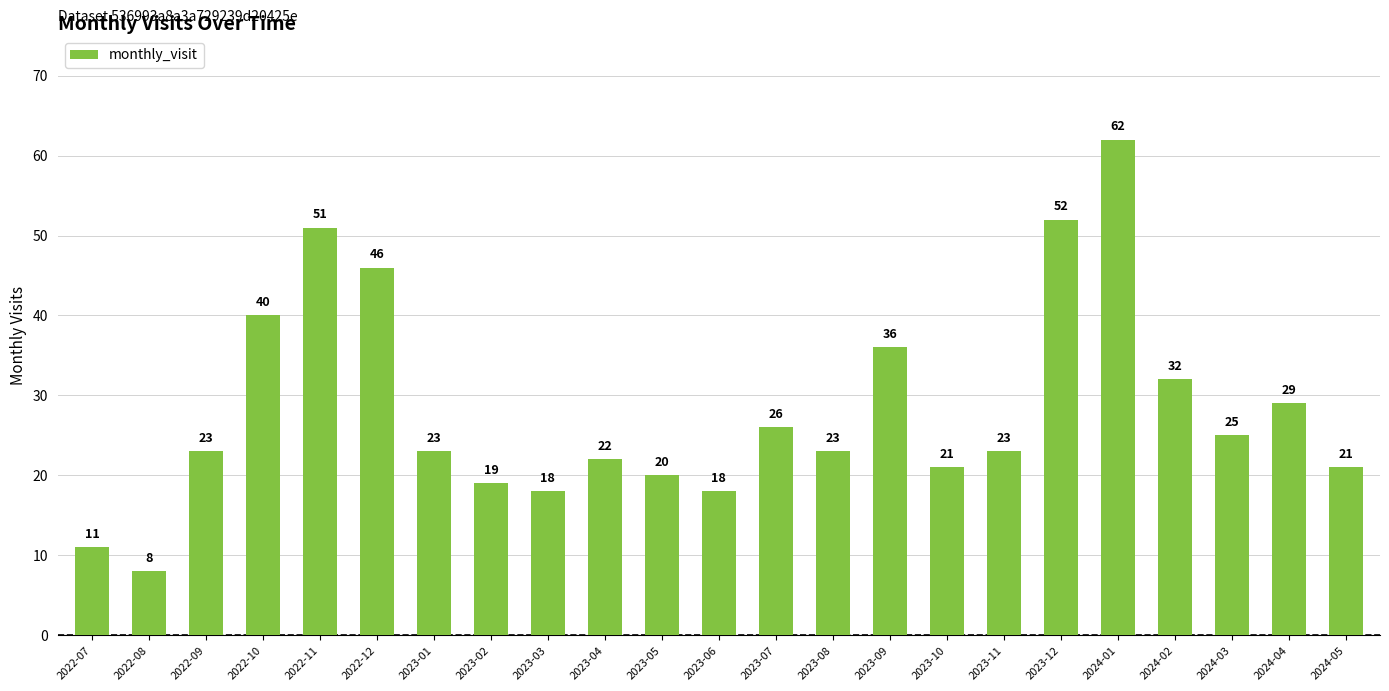

Where is the data nearest to the value 35?

2023-09